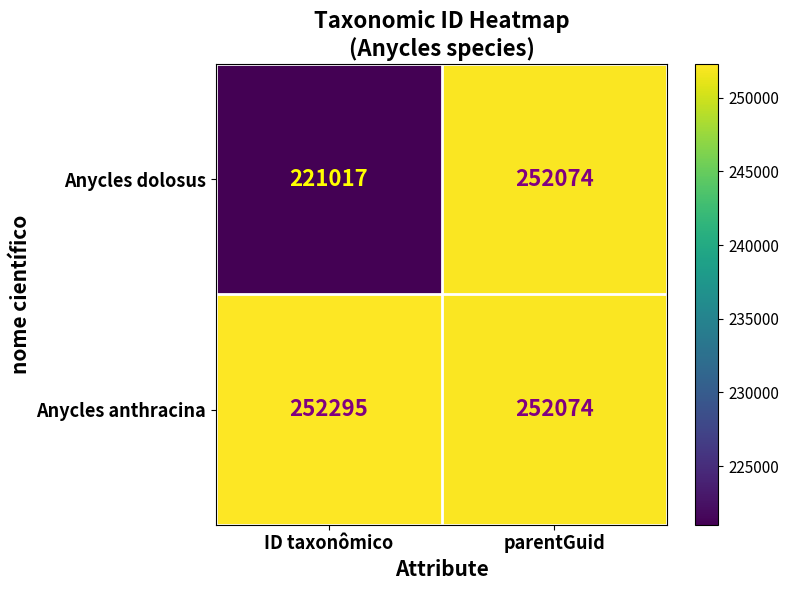

Reading left to right, extract all data points from this chart.

Anycles dolosus: 221017	252074
Anycles anthracina: 252295	252074